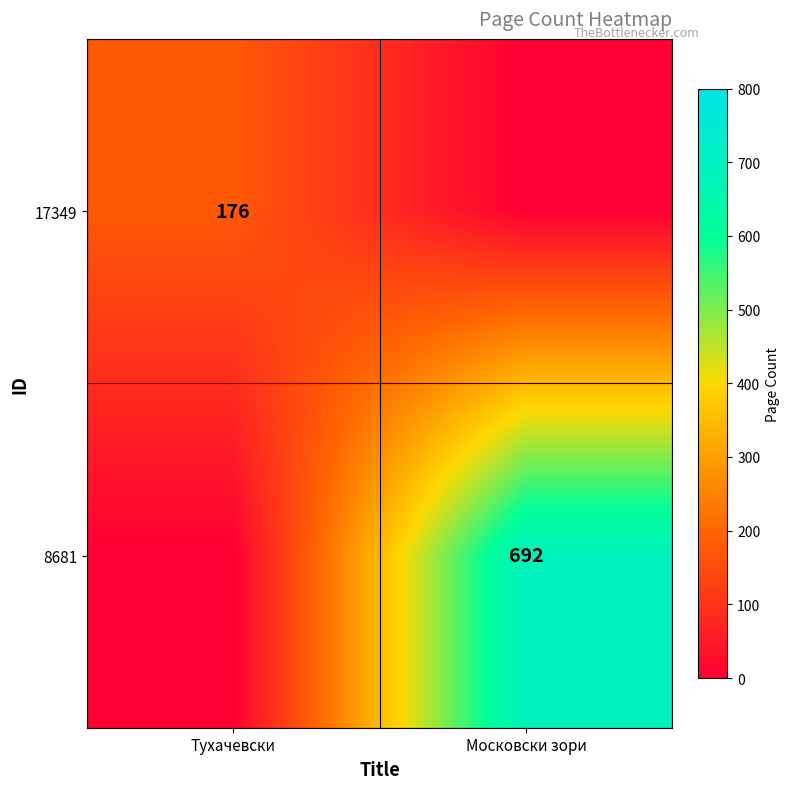

The value of 8681 at Московски зори is 1059. True or false?

False